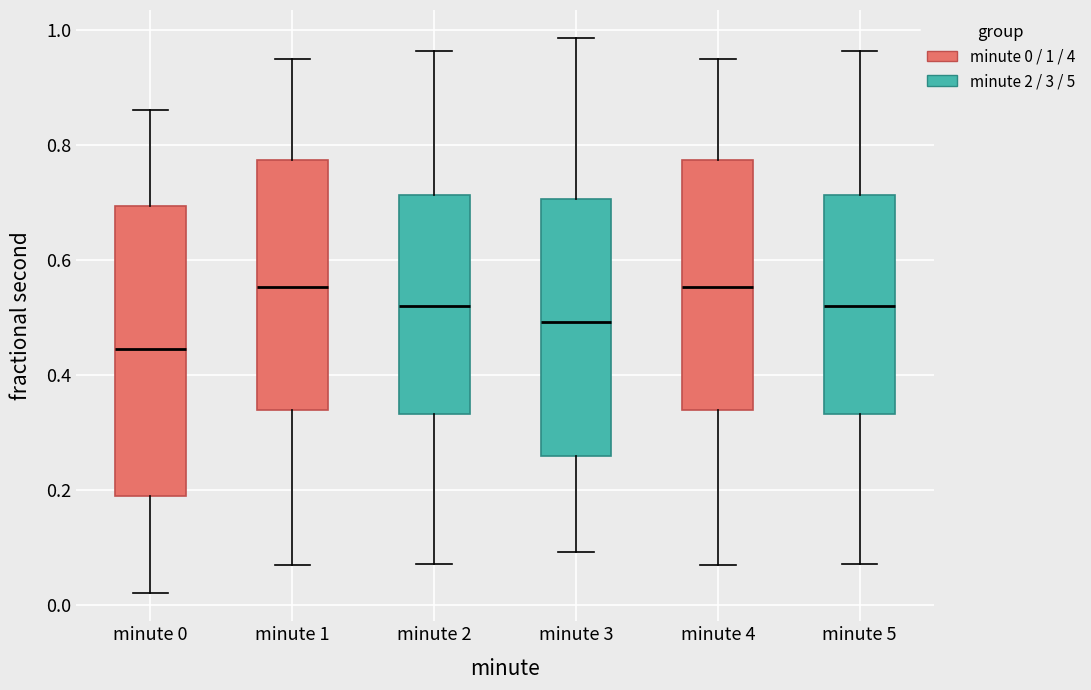

Which box is the tallest, from its lower edge to its upper edge?

minute 0